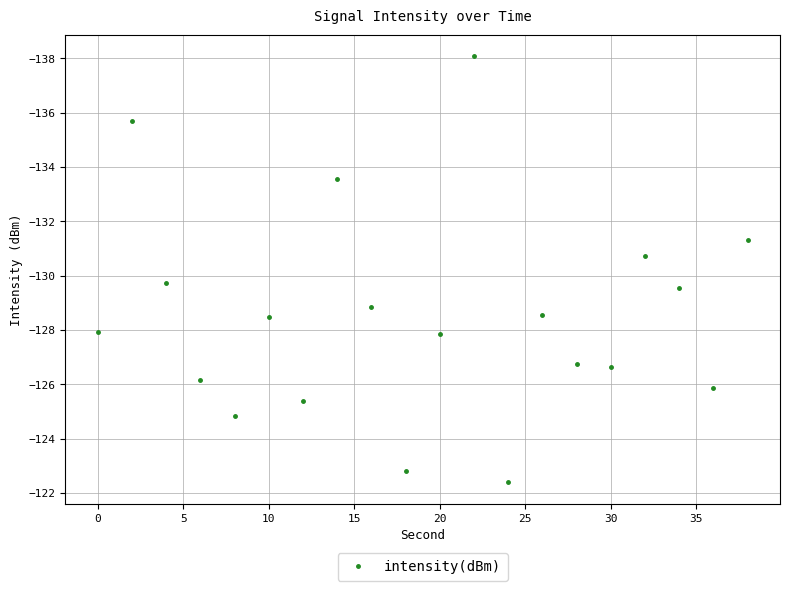

What is the difference between the maximum and minimum values?

15.7